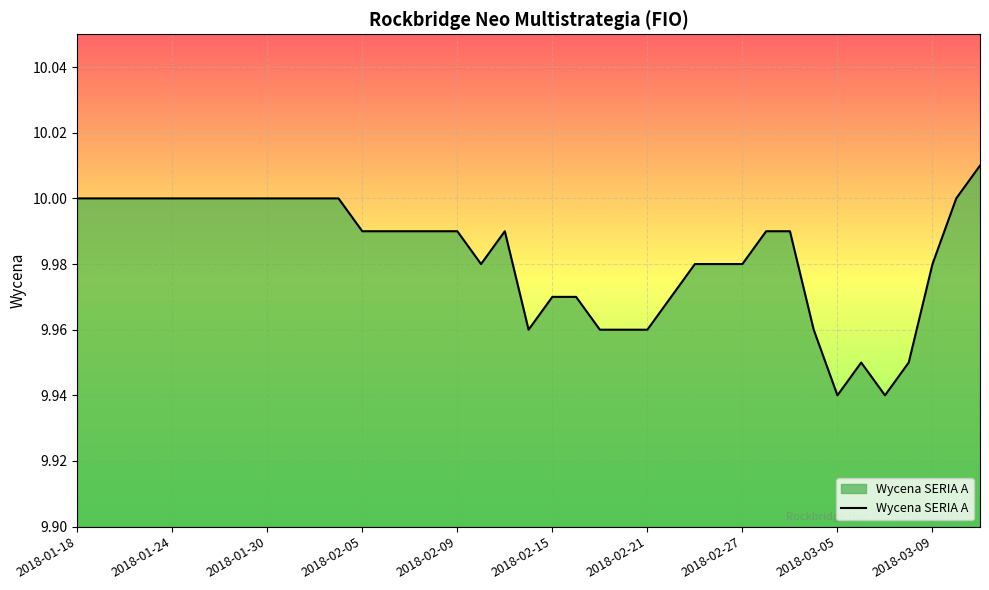

How many categories are shown in the chart?

39